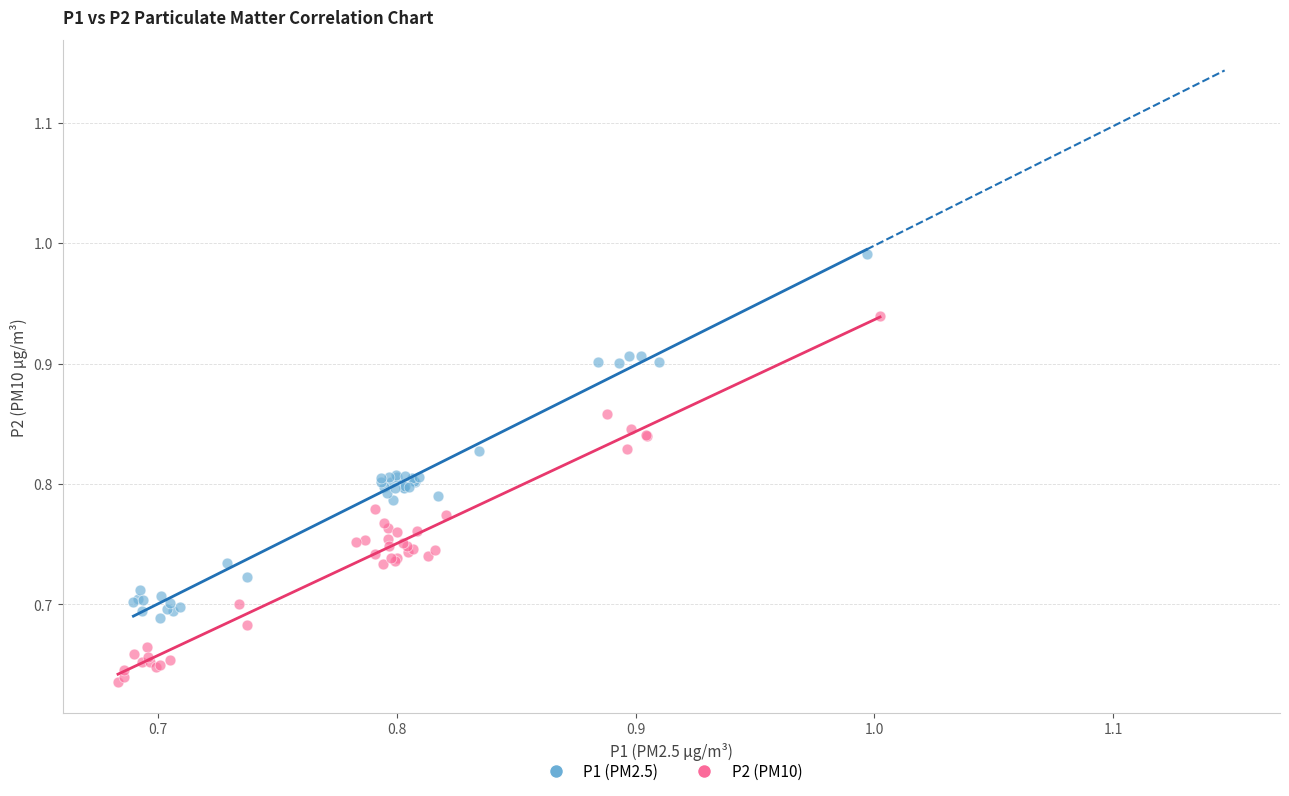

Which series contains the highest Y value?

P1 (PM2.5)